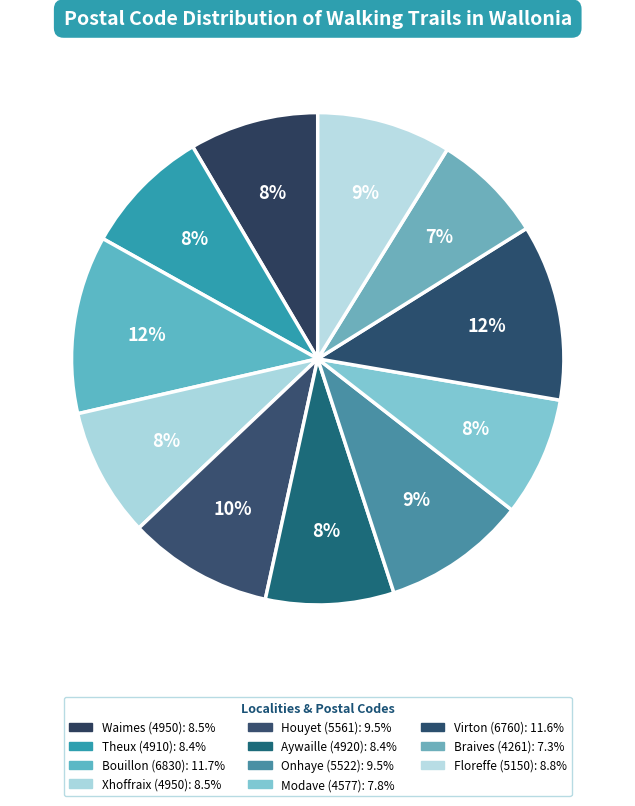

Which slice is the largest?

Bouillon
6830